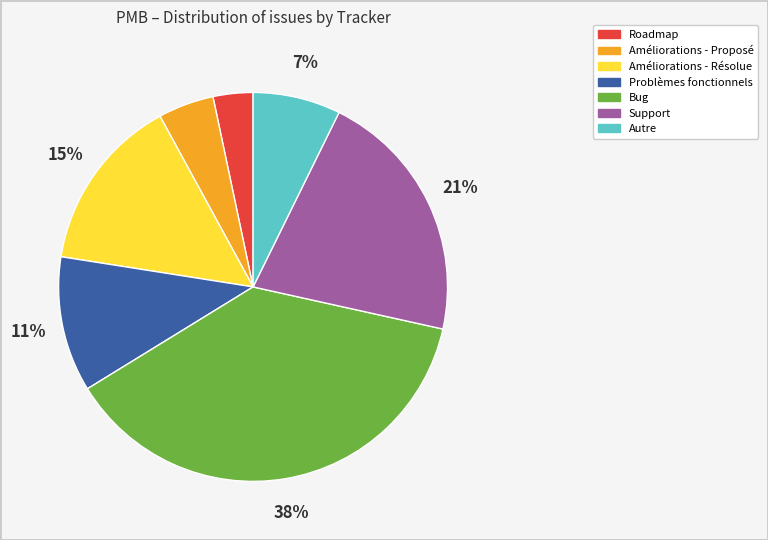

To the nearest percent, what is the average slice percentage?

14%